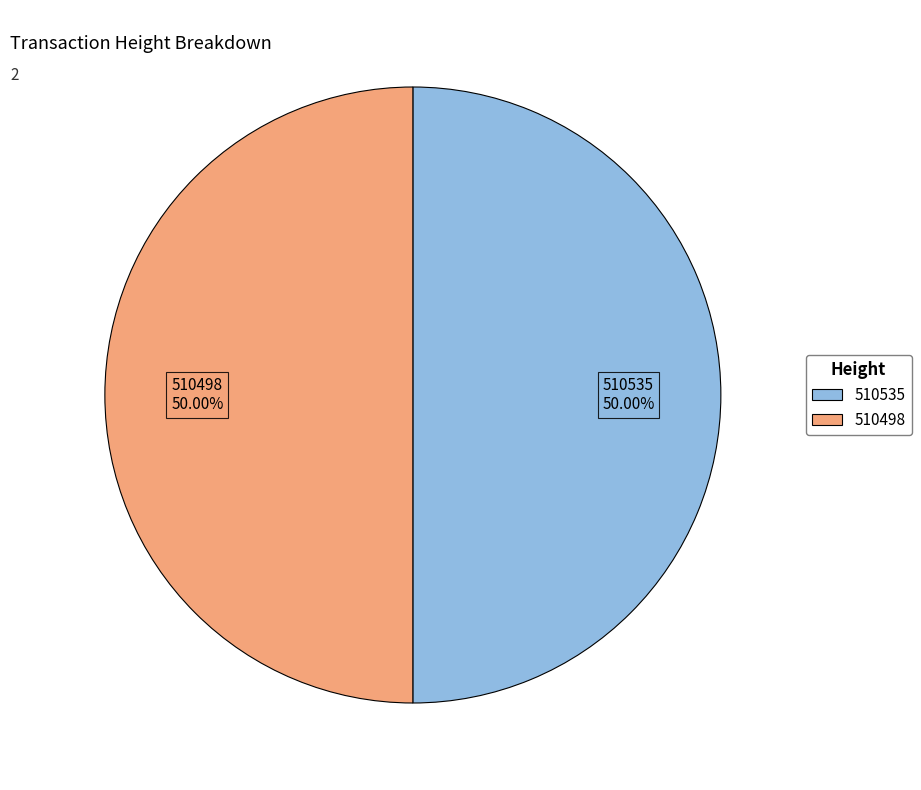

Do 510535 and 510498 together represent more than half of the pie?

Yes